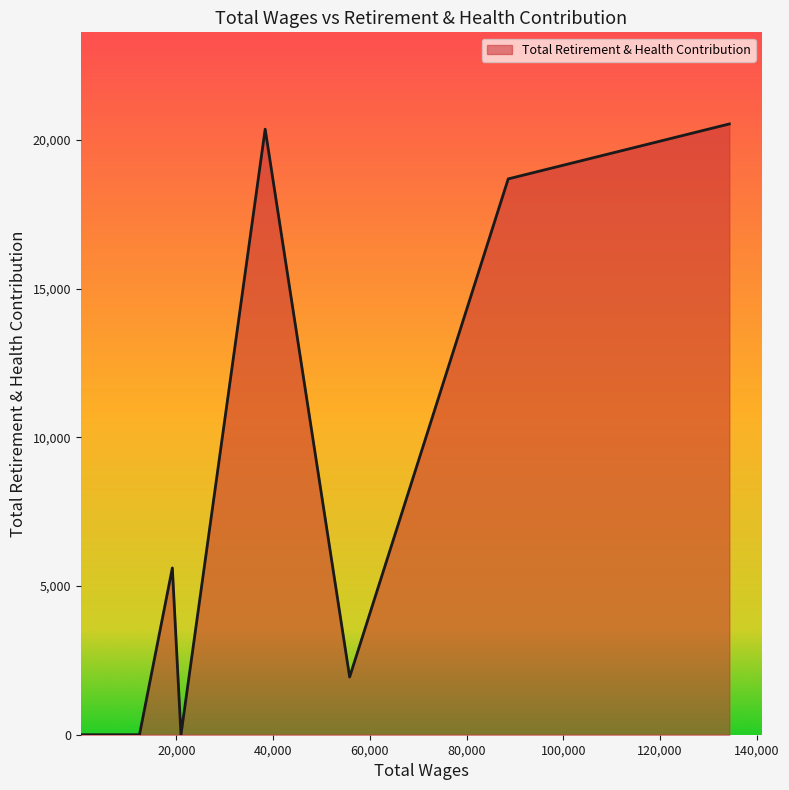

How many lines are shown in the chart?

1